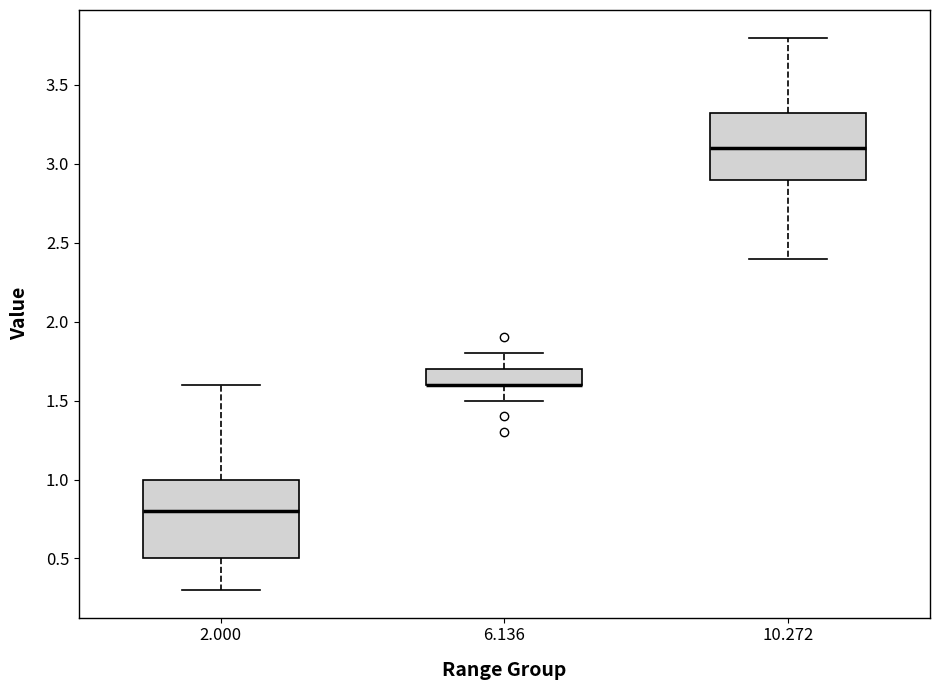

Comparing the boxes themselves (not the whiskers), which one is the tallest?

2.000